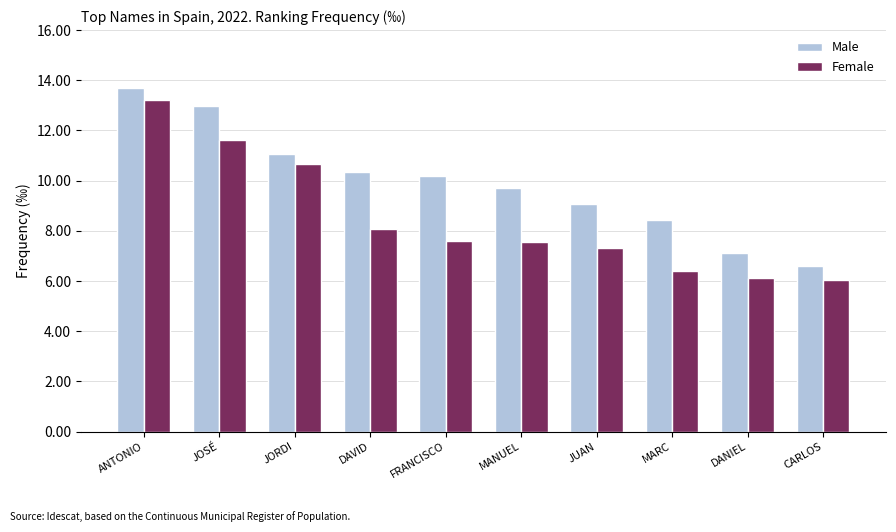

Which category has the highest value in the Female series?

ANTONIO